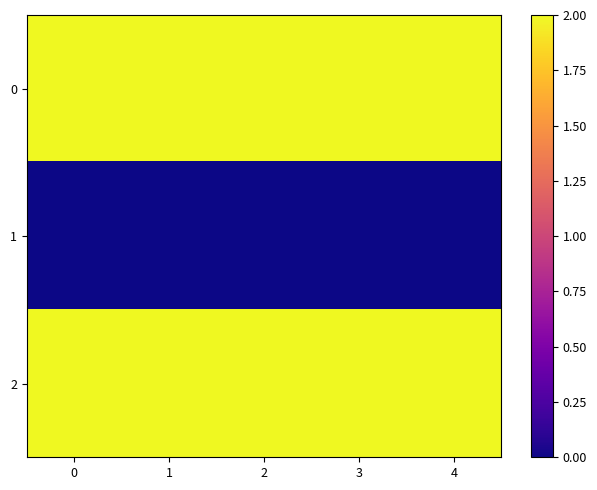

Reading left to right, list all the values displayed in this chart.

0: 0=2	1=2	2=2	3=2	4=2
1: 0=0	1=0	2=0	3=0	4=0
2: 0=2	1=2	2=2	3=2	4=2